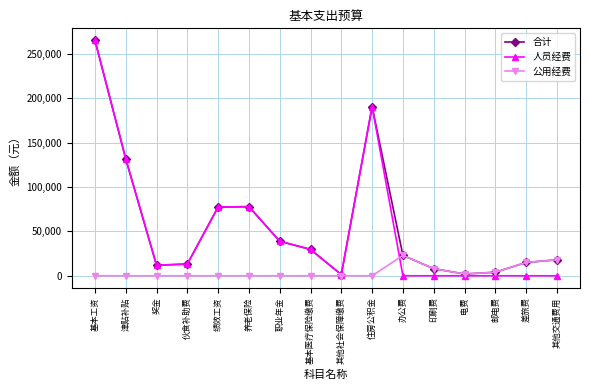

What is the label of the 12th point from the left?

印刷费